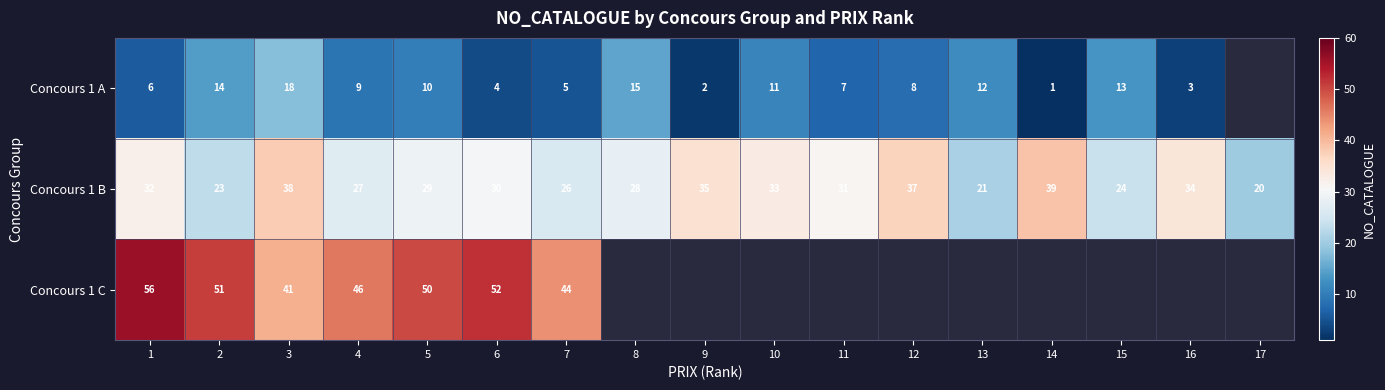

What is the difference between the Concours 1 A values at 3 and 8?

3